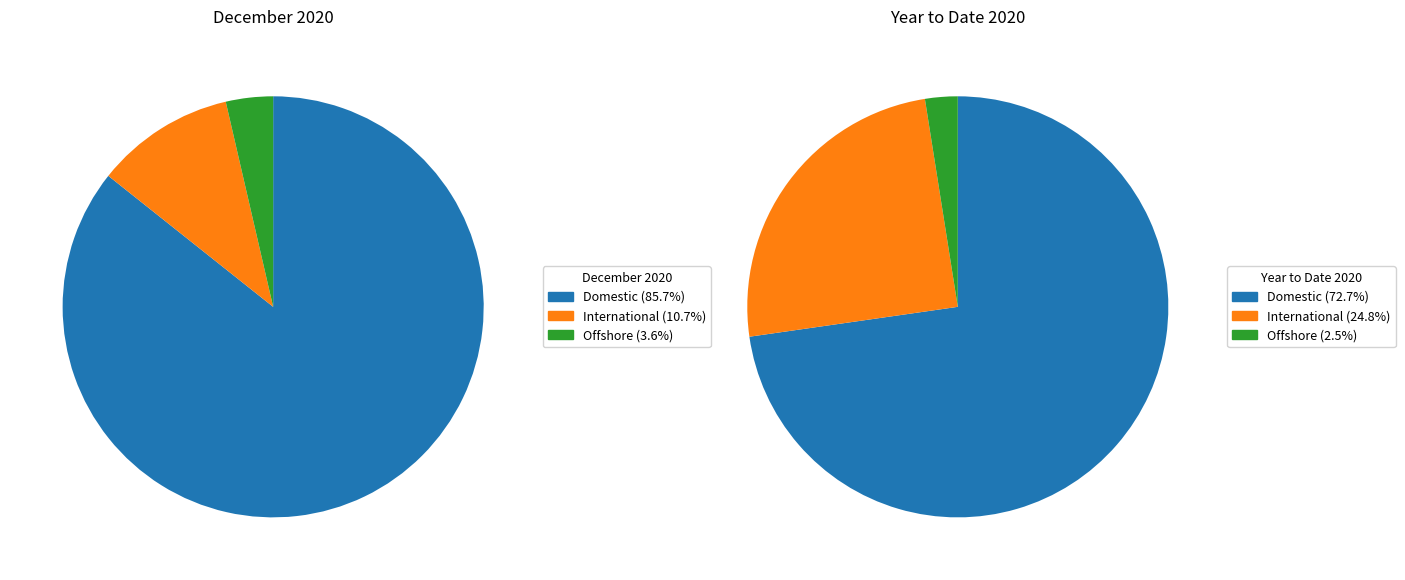

Count the number of slices in the pie.

3